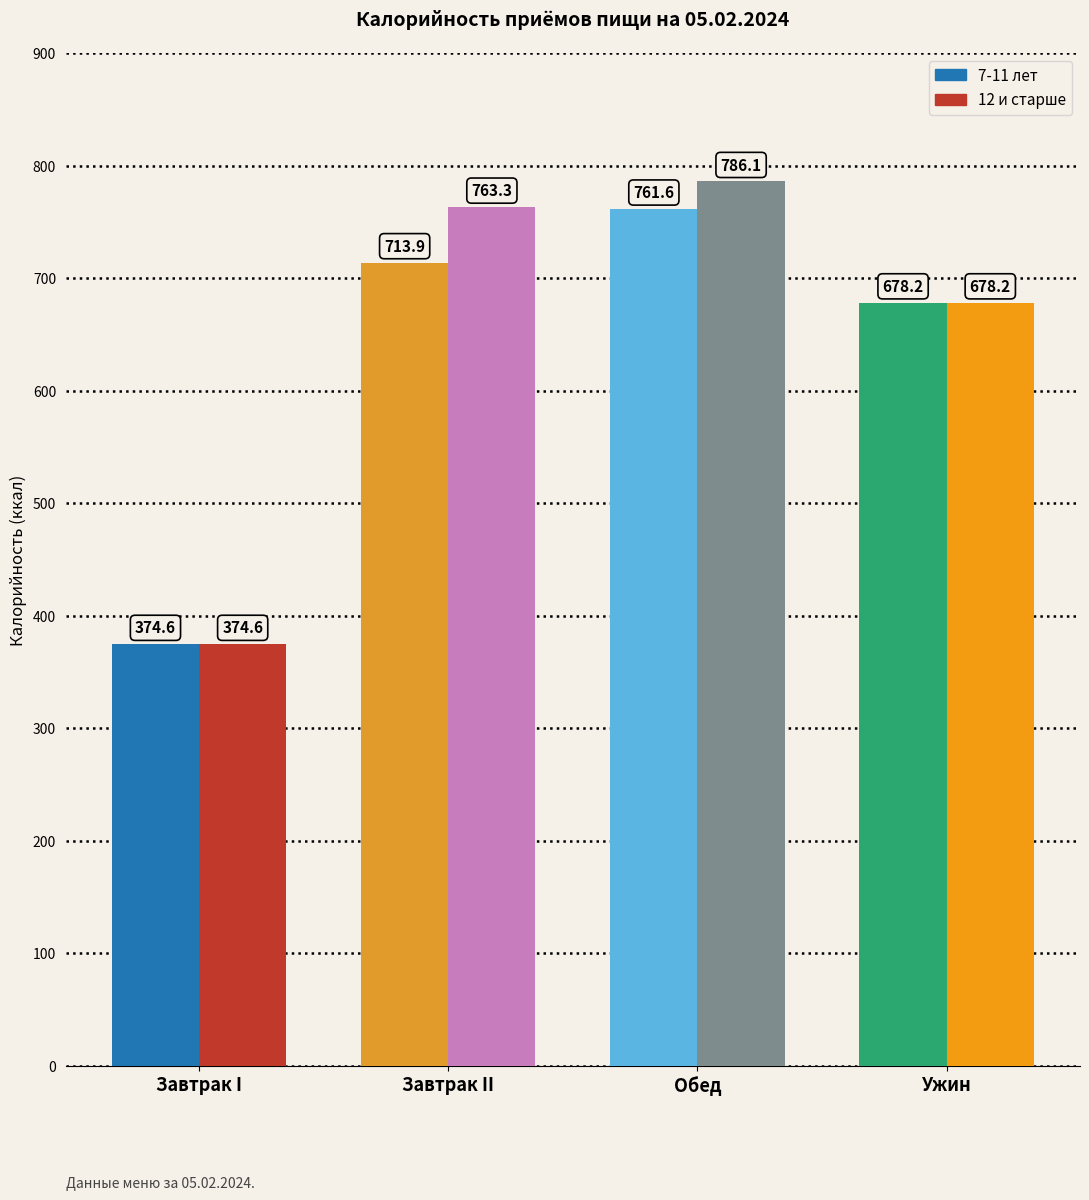

What is the difference between the 12 и старше values at Завтрак I and Ужин?

303.6